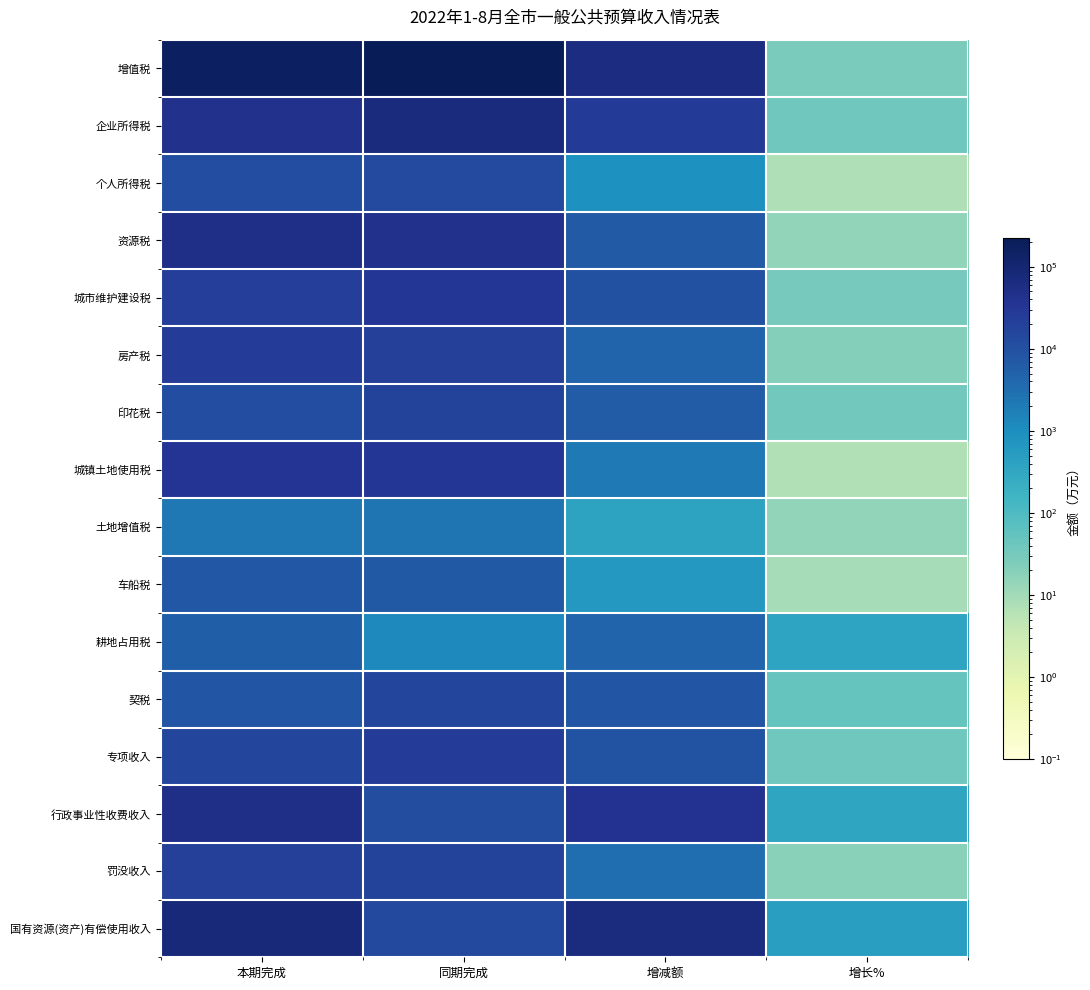

Which series has the widest spread of values?

增值税